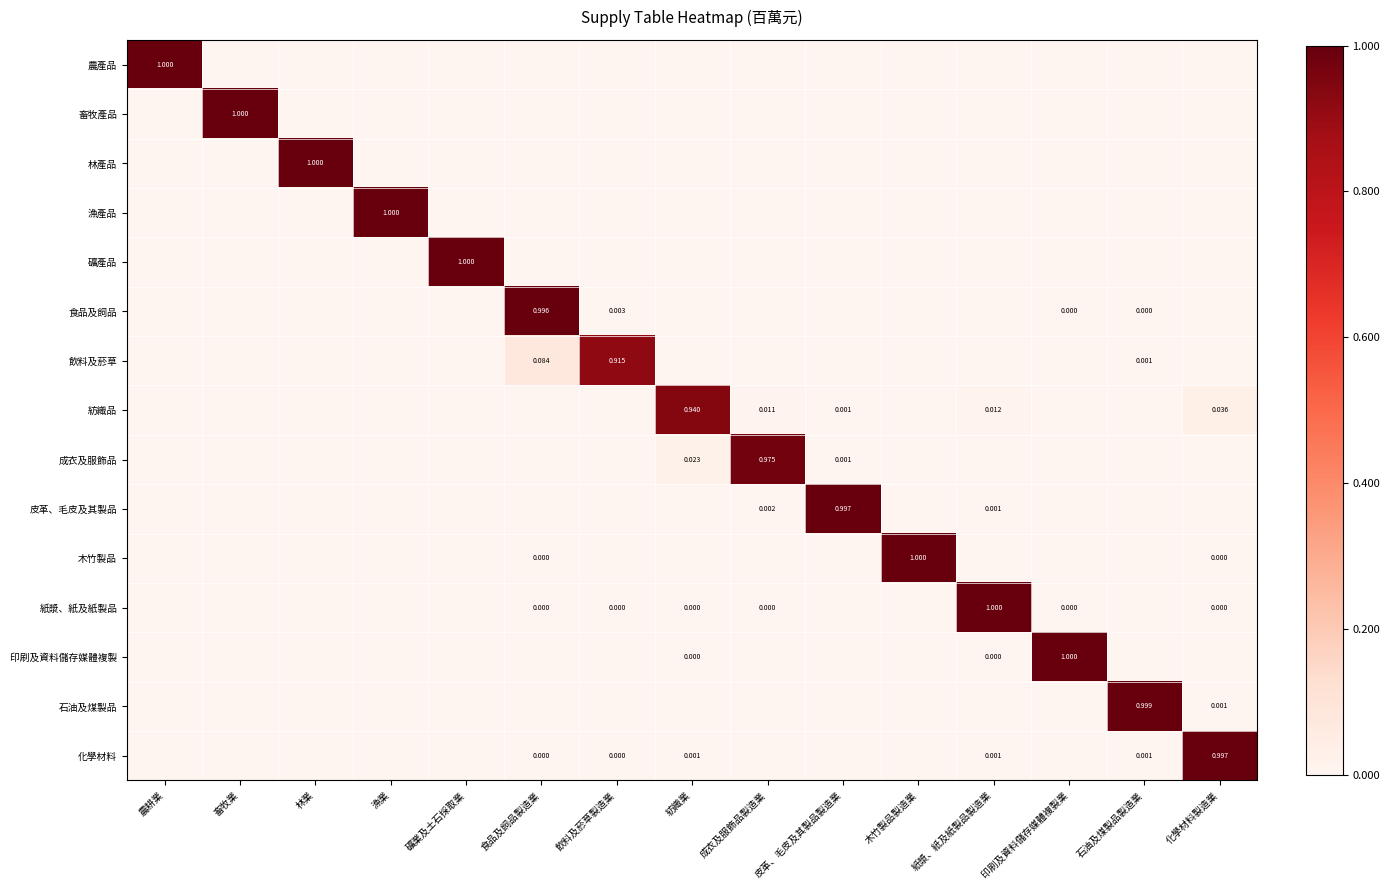

What is the greatest value displayed?

1.0